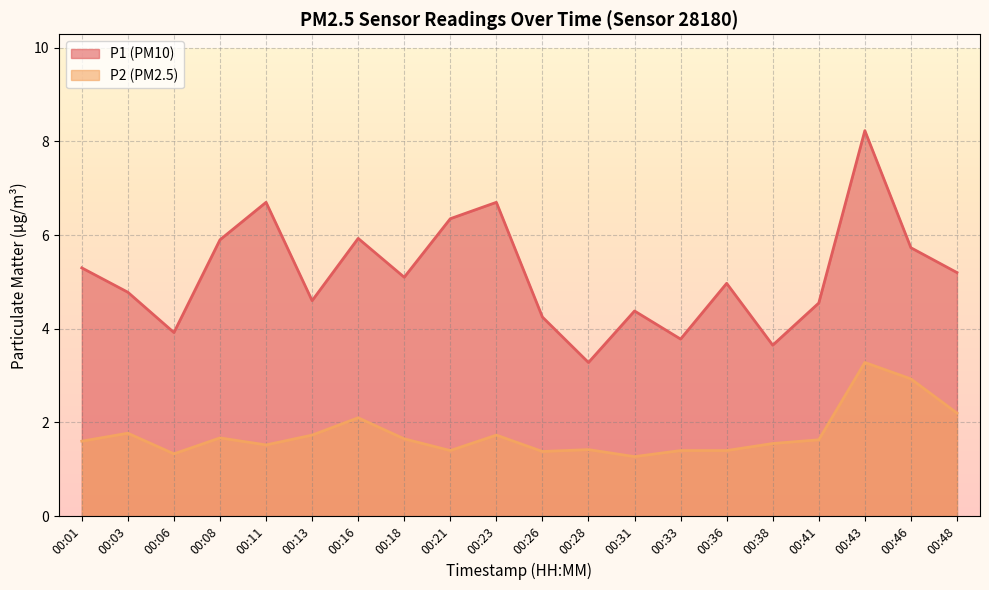

At which category is the sum across all series the highest?

00:43